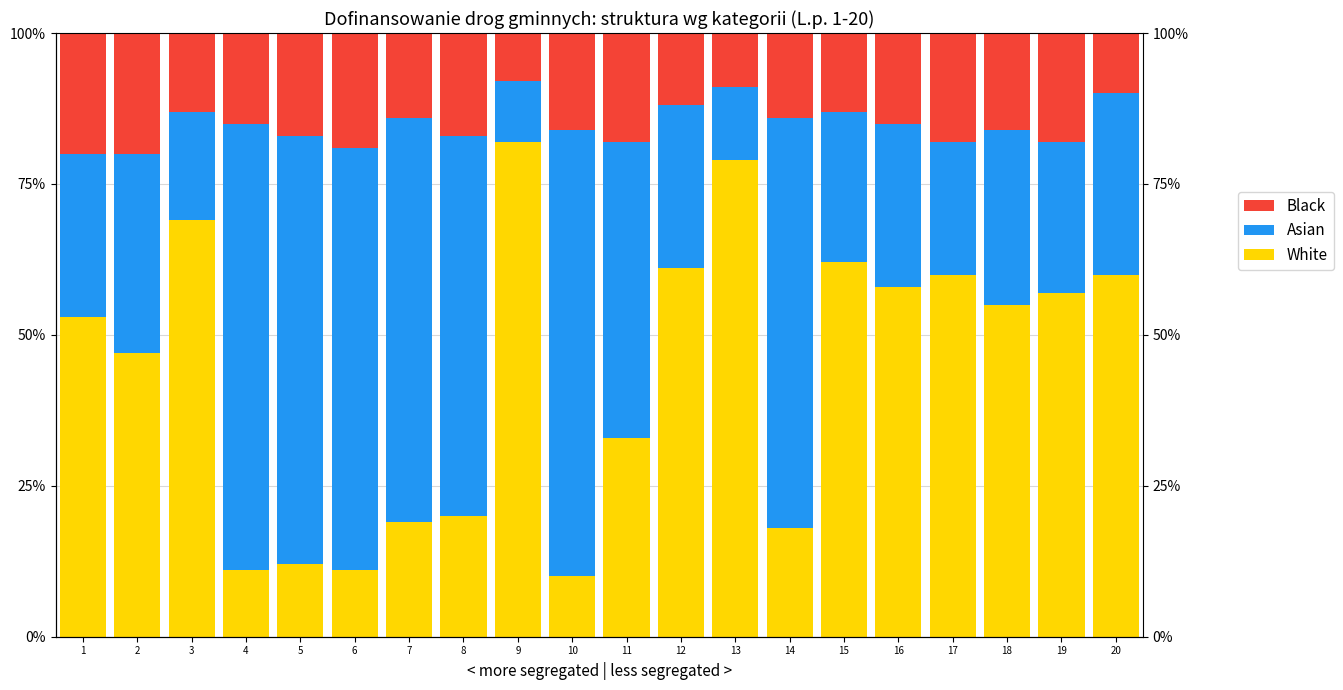

What is the spread (max minus min) of values at 7?

53.0